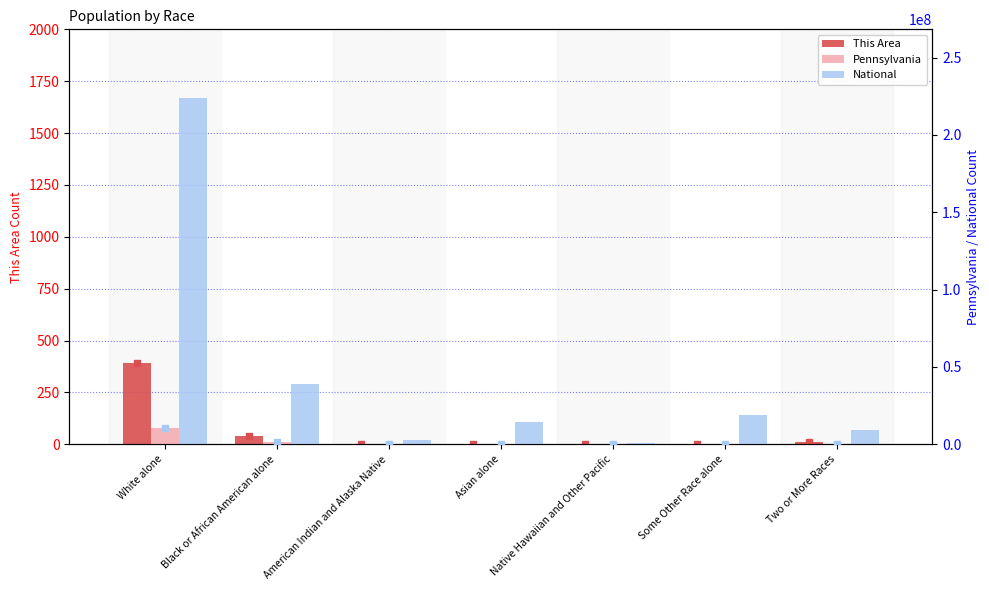

List the series in order of their peak value, lowest first.

This Area, Pennsylvania, National